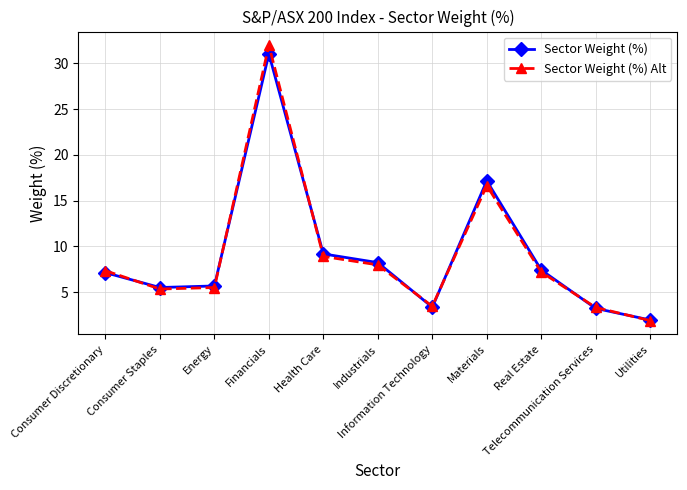

Which category has the lowest value across all series?

Utilities